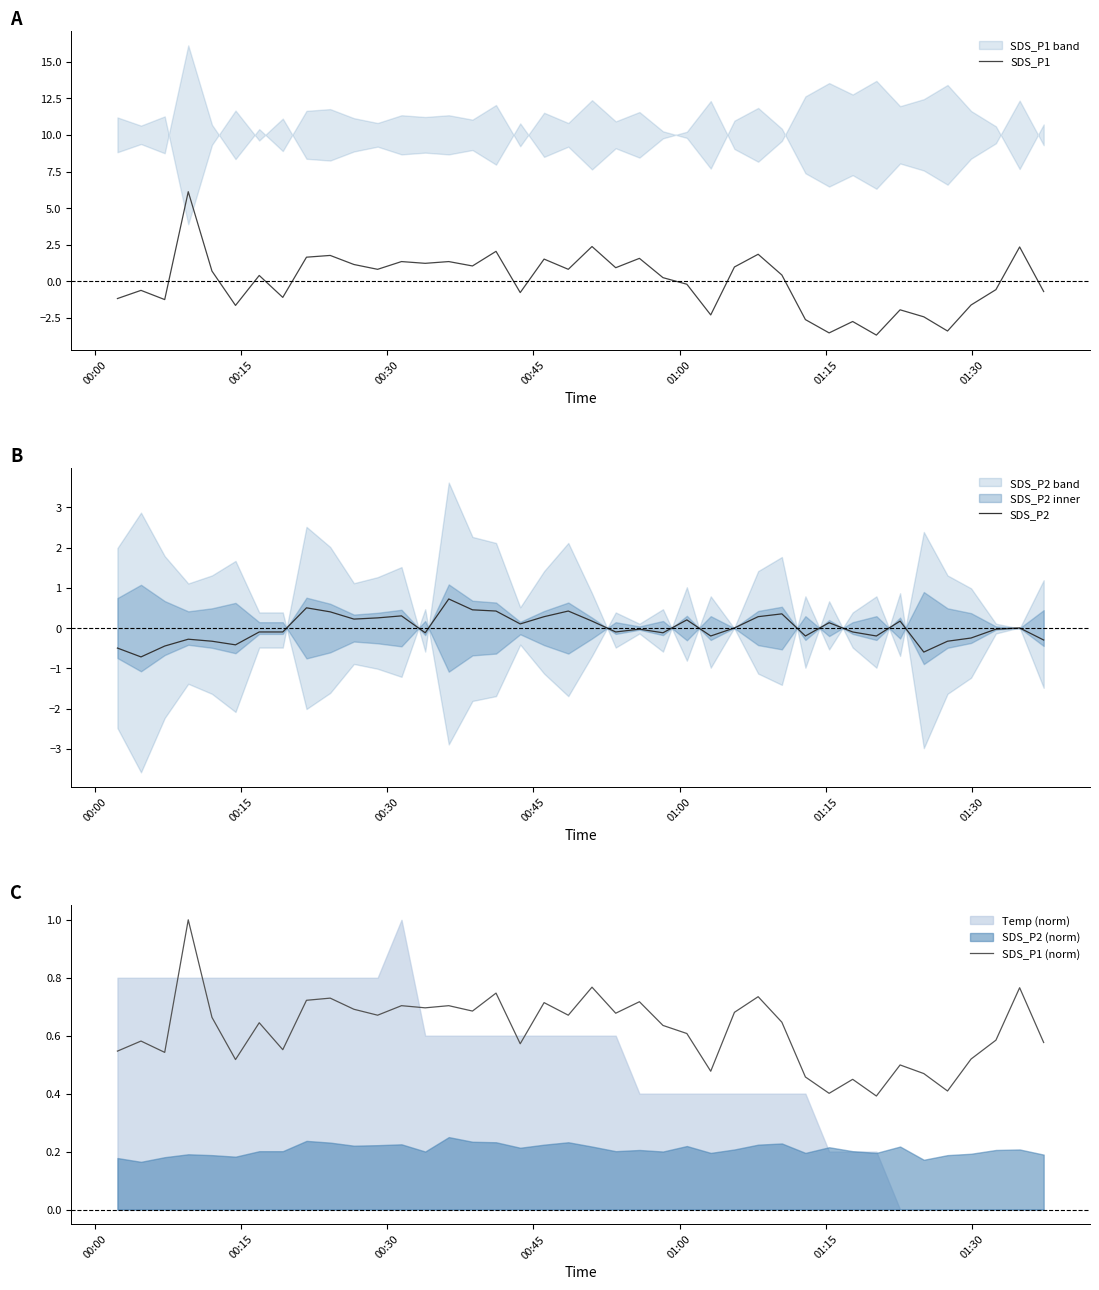

What is the value of the SDS_P1 point at the 11th from the left?

1.1